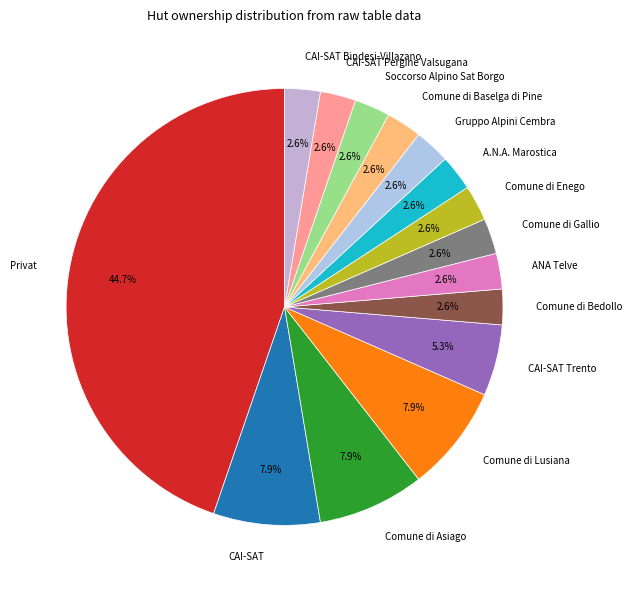

Is the sum of ANA Telve and Soccorso Alpino Sat Borgo greater than half?

No